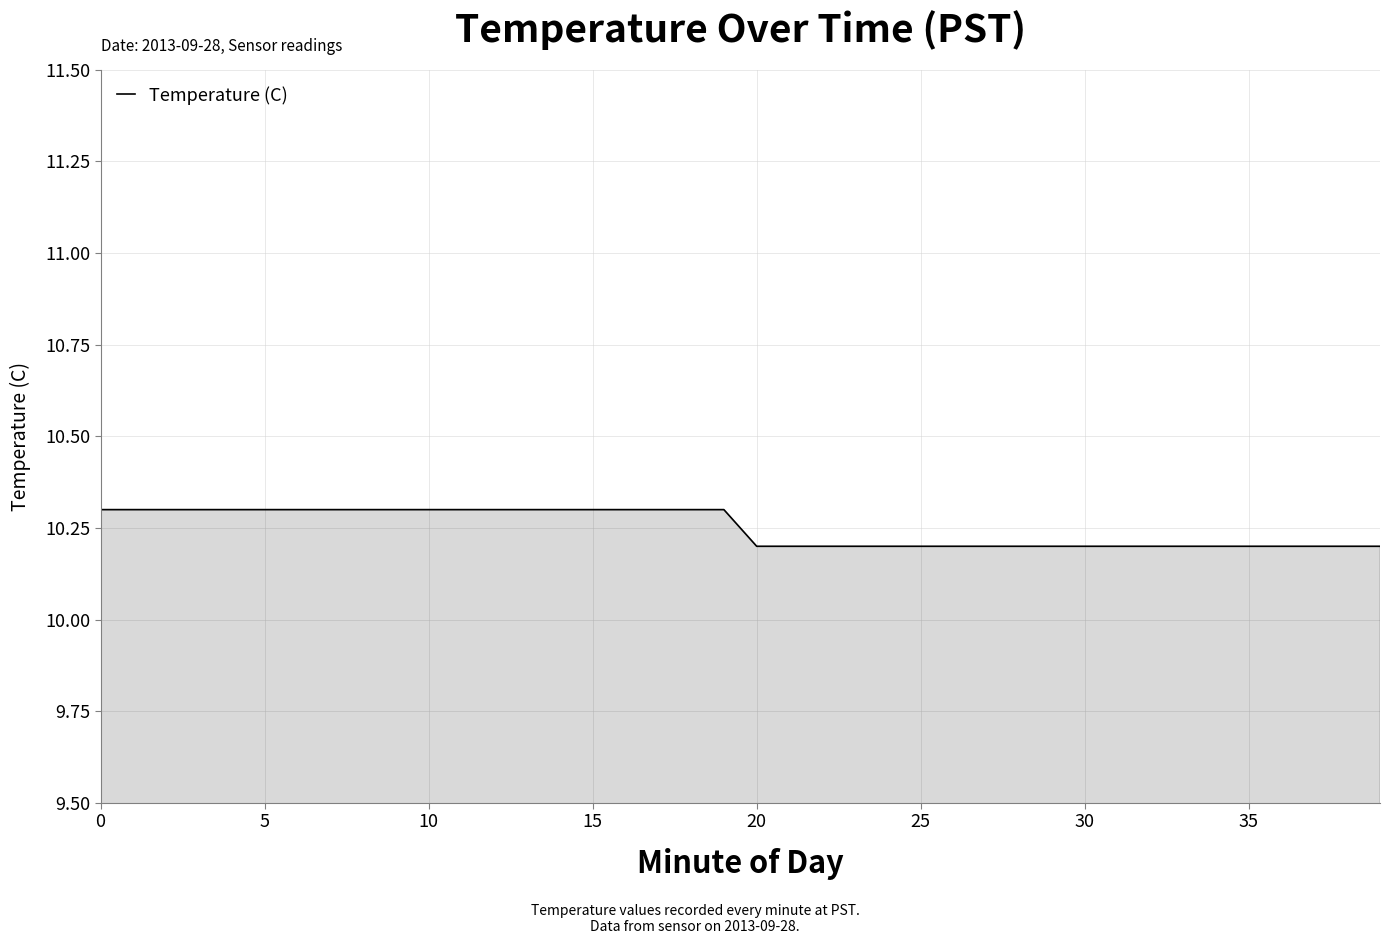

What is the smallest value displayed?

10.2